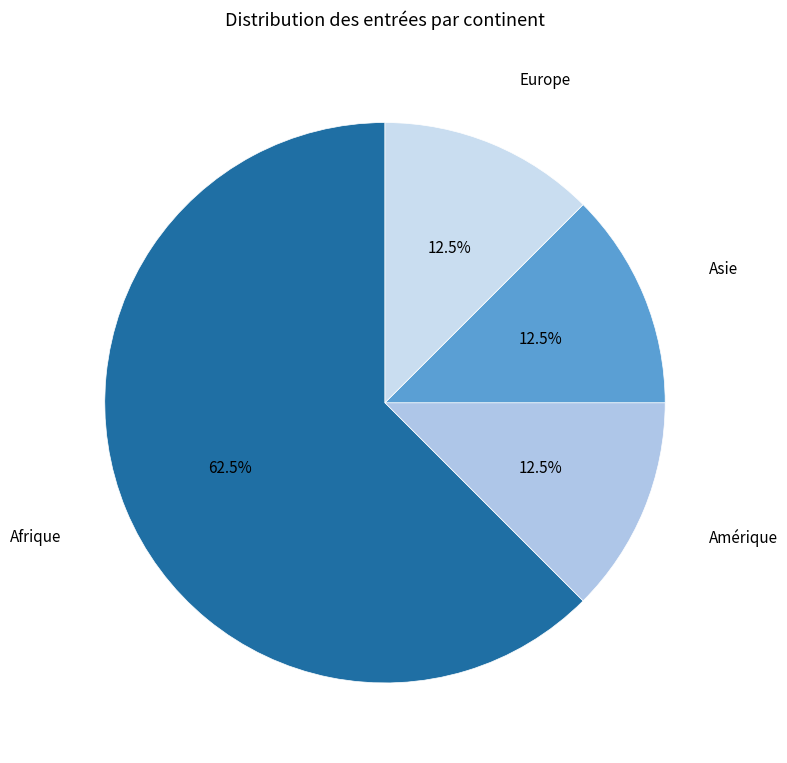

Is Asie the majority of the pie?

No